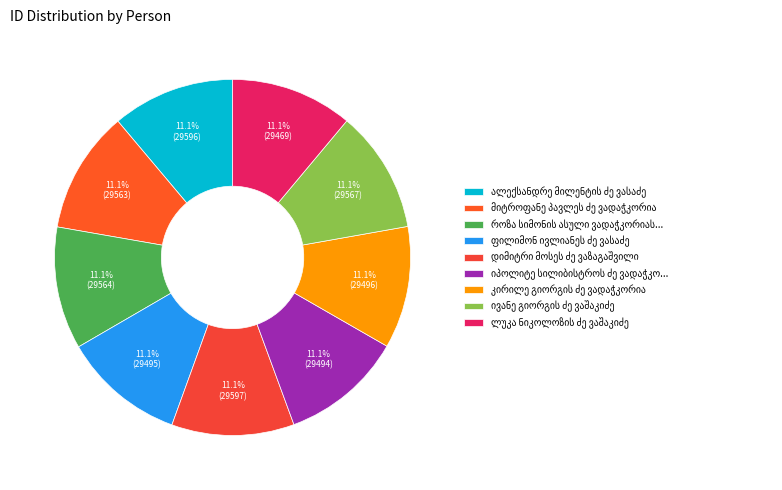

What is the total percentage of ალექსანდრე მილენტის ძე ვასაძე and კირილე გიორგის ძე ვადაჭკორია?

22.2%